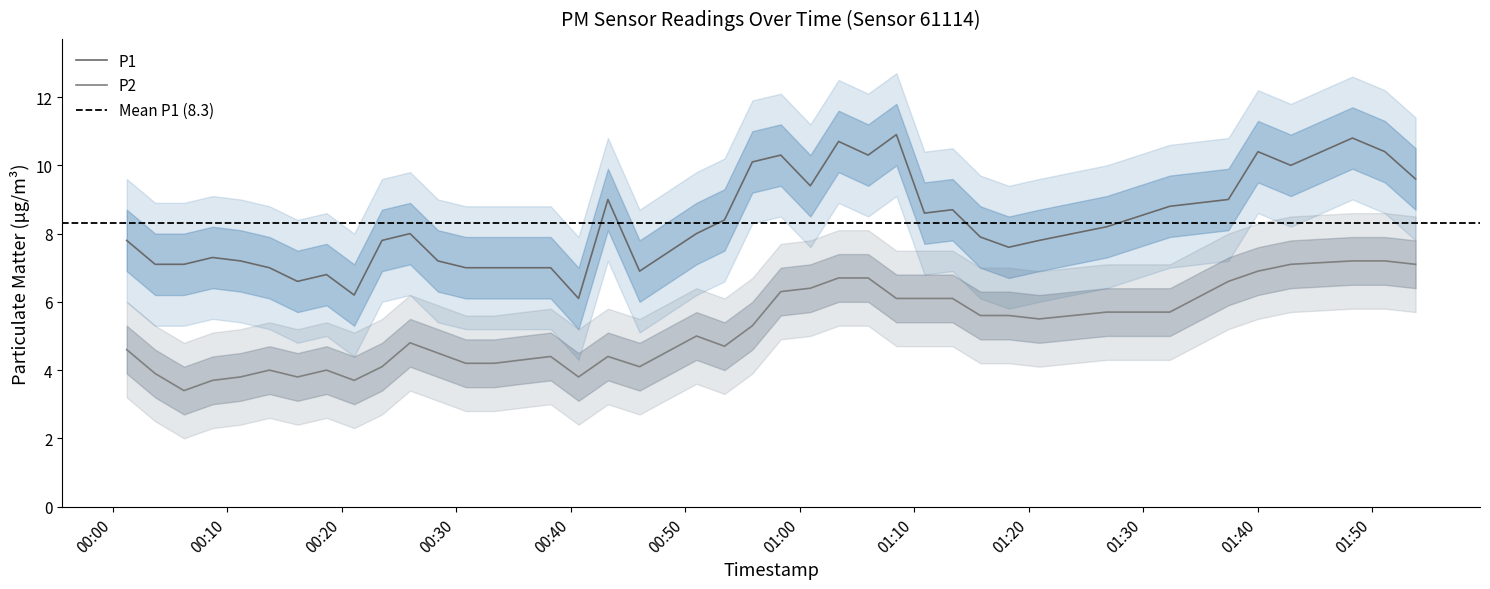

Does the chart display data point markers on the line(s)?

No